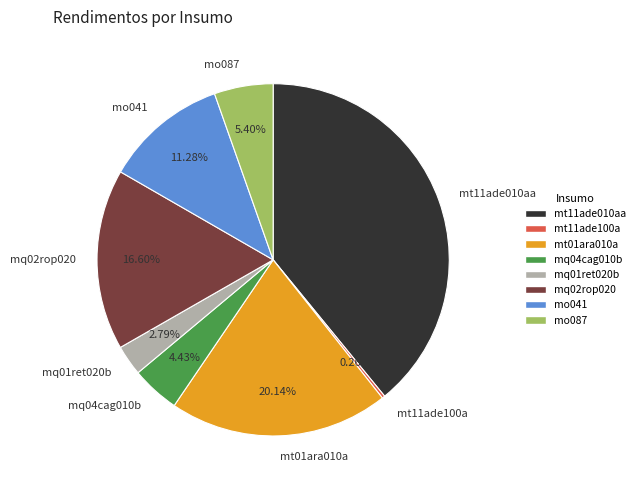

Is the sum of mt11ade010aa and mq04cag010b greater than half?

No